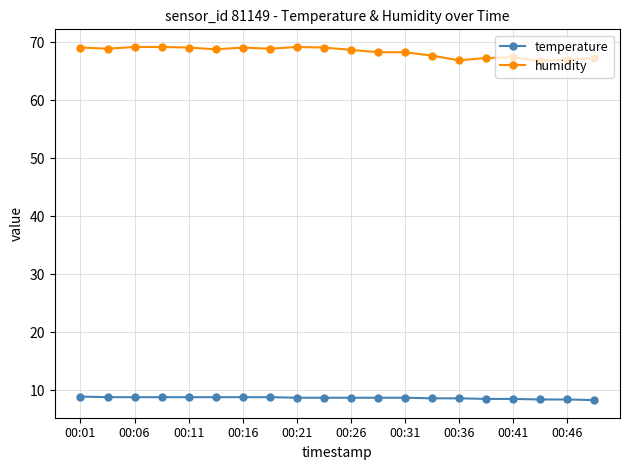

Which series has the largest range (max minus min)?

humidity